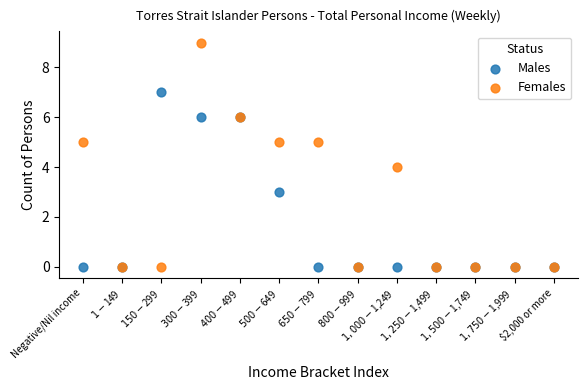

What are all the series names shown in the legend?

Males, Females